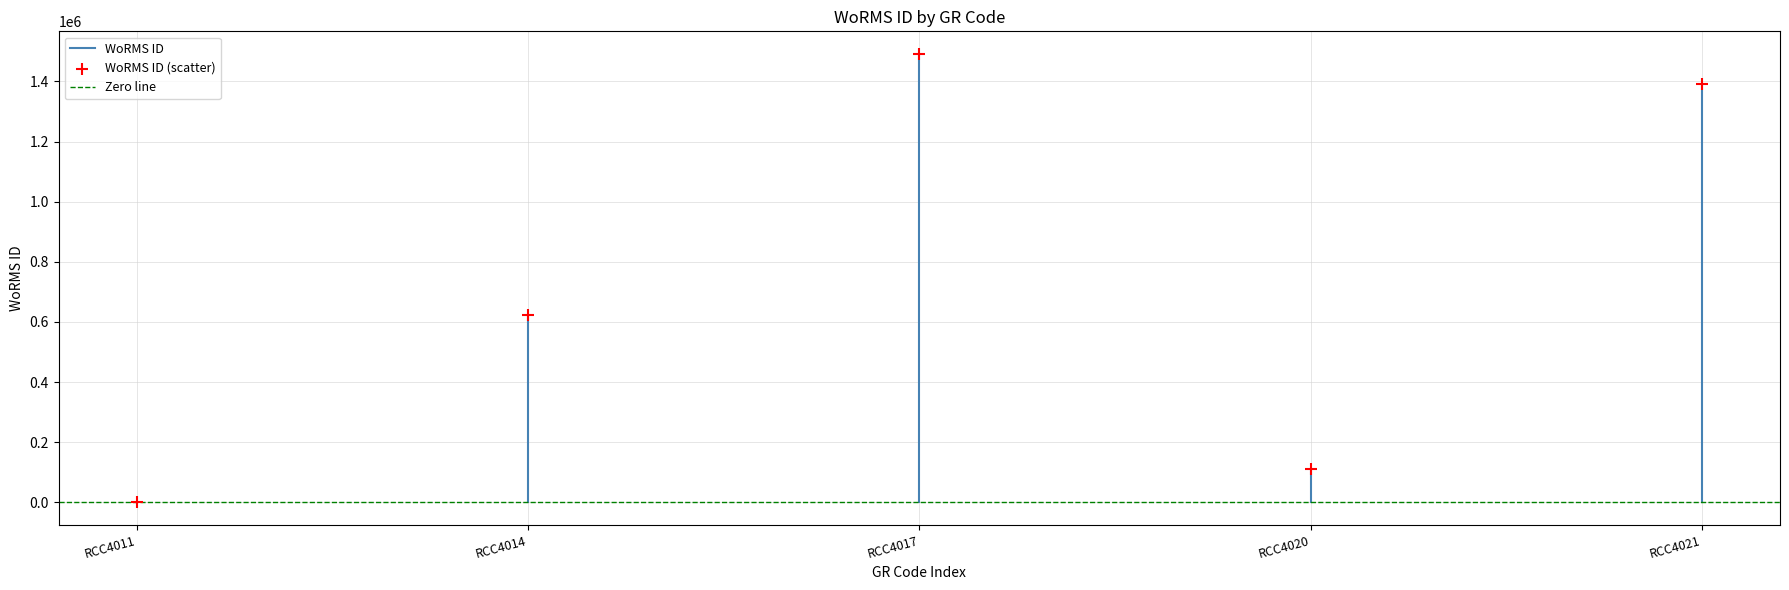

What Y value in the scatter plot is closest to 745938?

623650